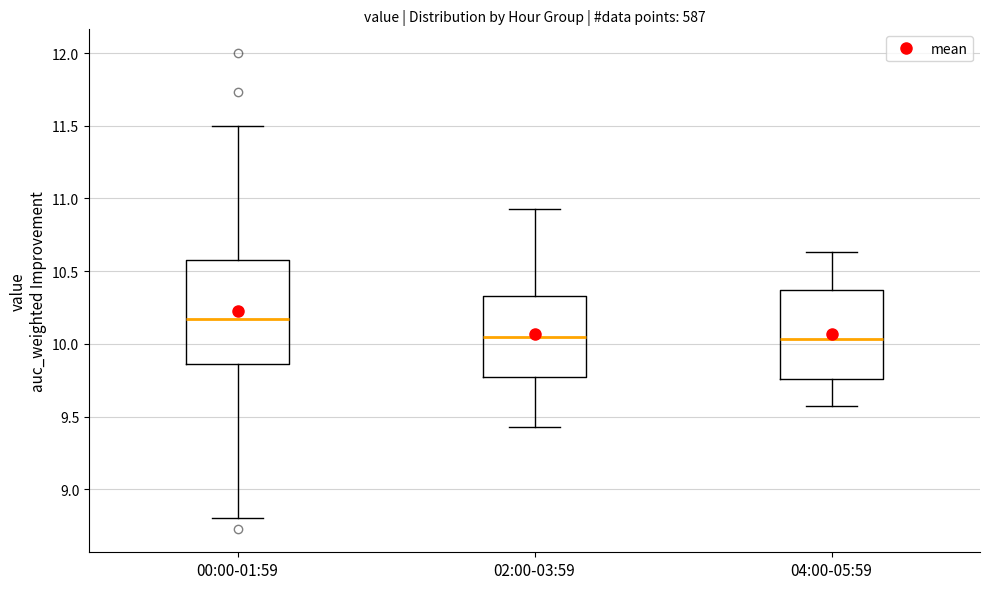

Reading left to right, read every box against the y-axis: the position of its median line, the range the box covers, and the ends of its whiskers. The values are not printed on the chart, so give them approximately, as read against the axis.

00:00-01:59: median 10.15, box 9.85 to 10.60, whiskers 8.80 to 11.50
02:00-03:59: median 10.05, box 9.75 to 10.35, whiskers 9.45 to 10.95
04:00-05:59: median 10.05, box 9.75 to 10.35, whiskers 9.55 to 10.65